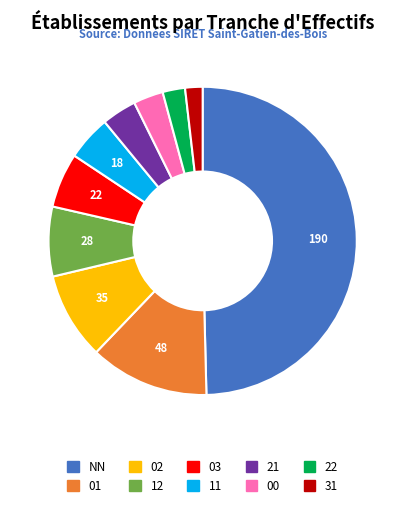

True or false: 01 accounts for 25% of the total.

False